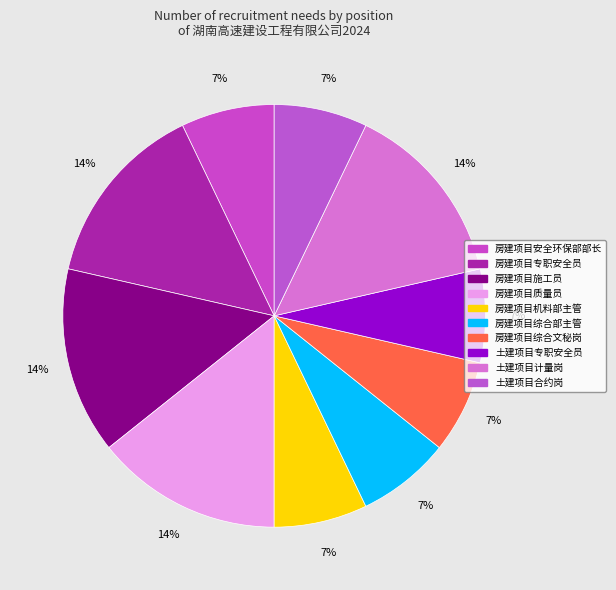

Is there a majority slice in this chart?

No